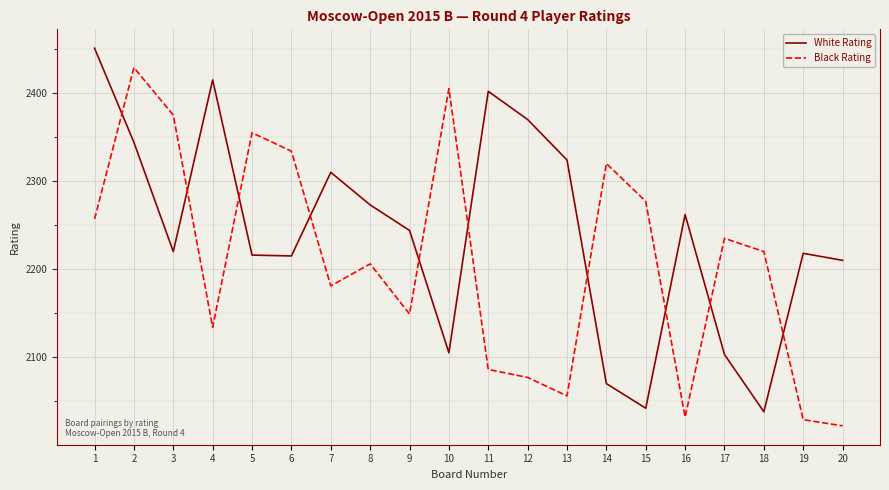

What is the greatest value displayed?

2451